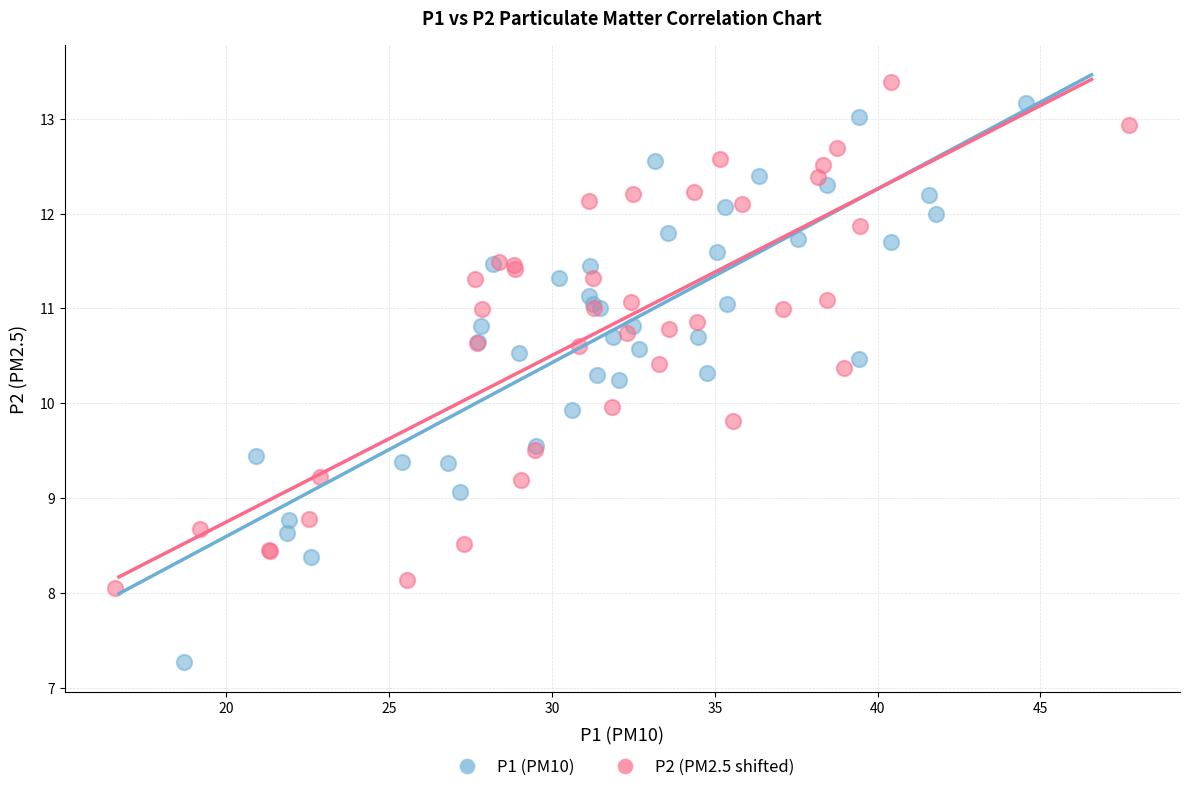

Which series reaches the minimum Y coordinate?

P1 (PM10)